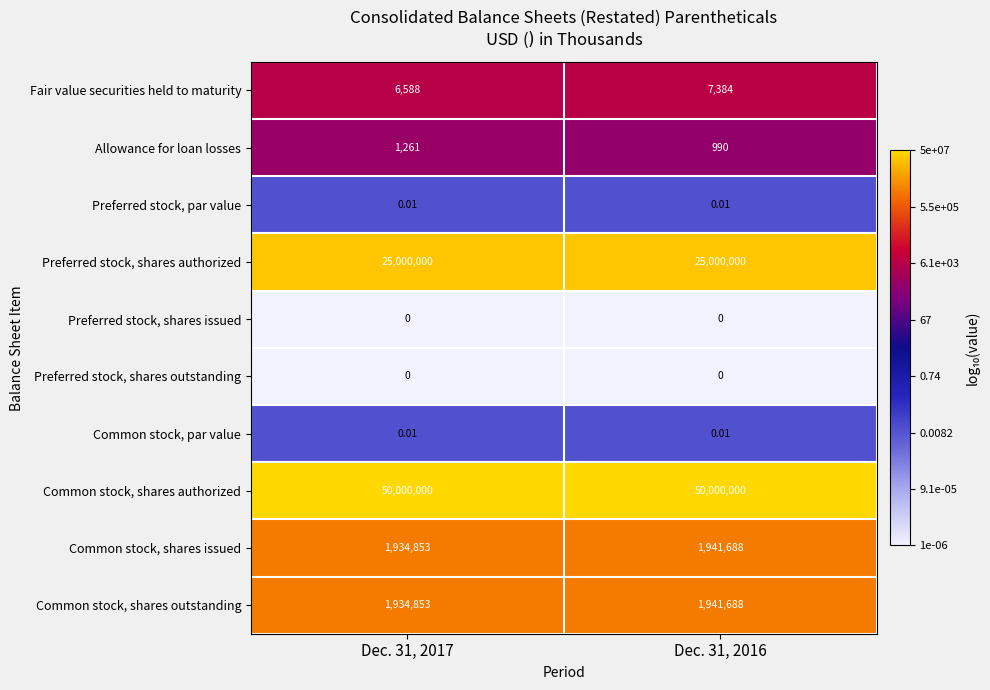

Is the value of Preferred stock, shares issued at Dec. 31, 2016 greater than the value of Preferred stock, shares authorized at Dec. 31, 2017?

No